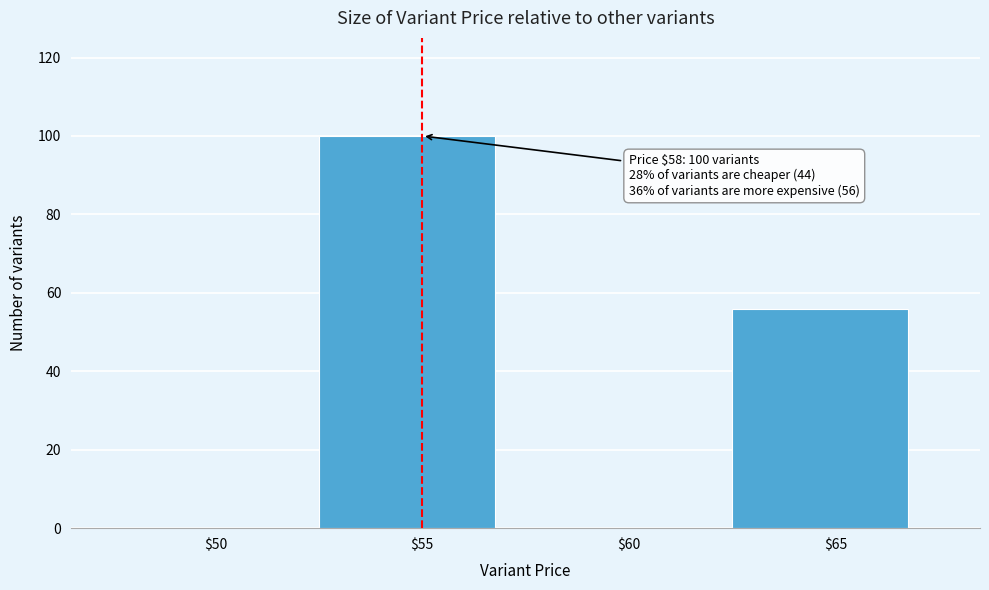

The value at $55 is 140. True or false?

False